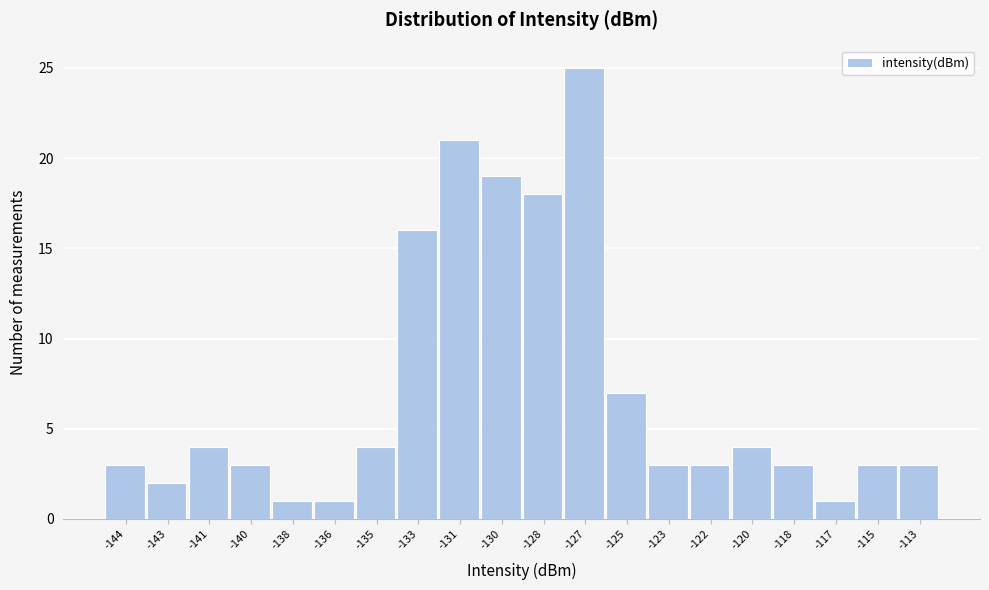

Reading right to left, transcribe all the data shown in this chart.

3	3	1	3	4	3	3	7	25	18	19	21	16	4	1	1	3	4	2	3